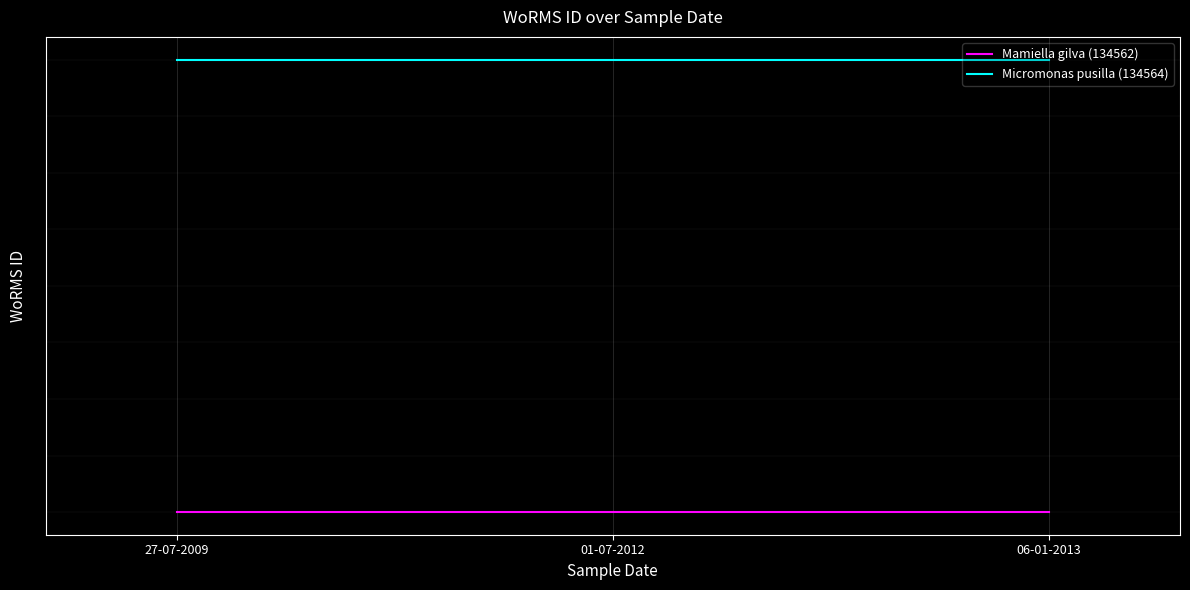

Rank the series by their average value, from lowest to highest.

Mamiella gilva (134562), Micromonas pusilla (134564)